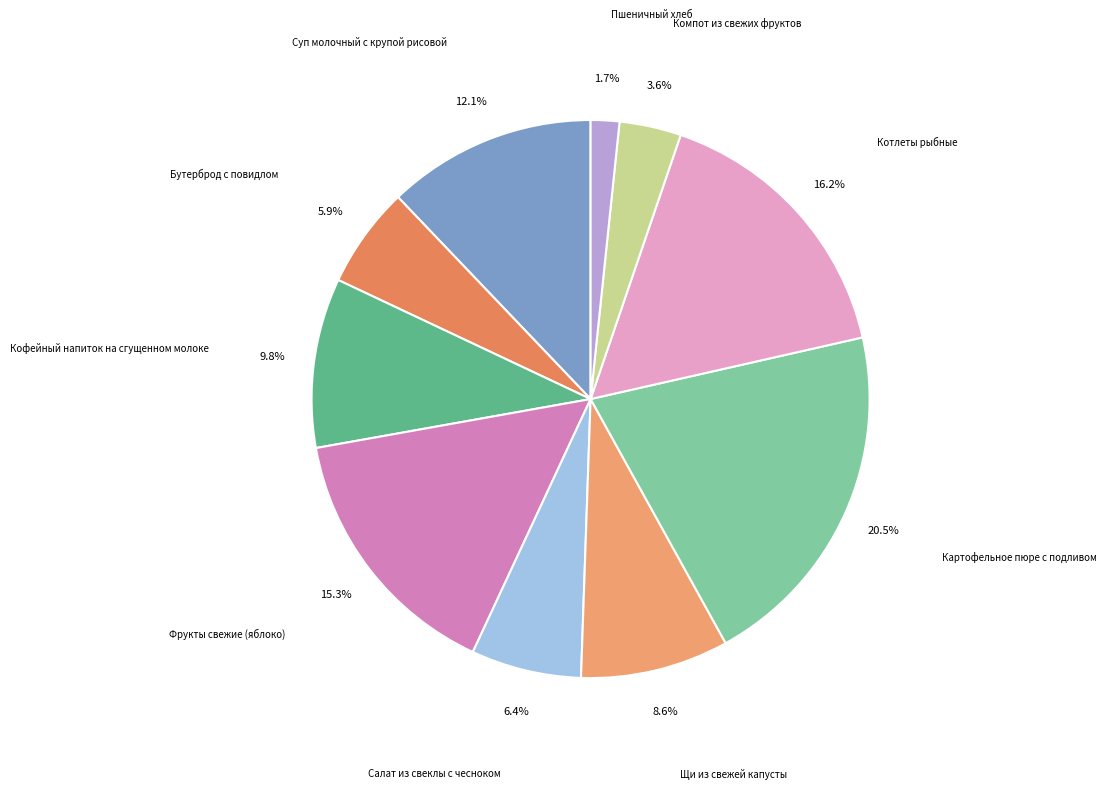

Count the number of slices in the pie.

10